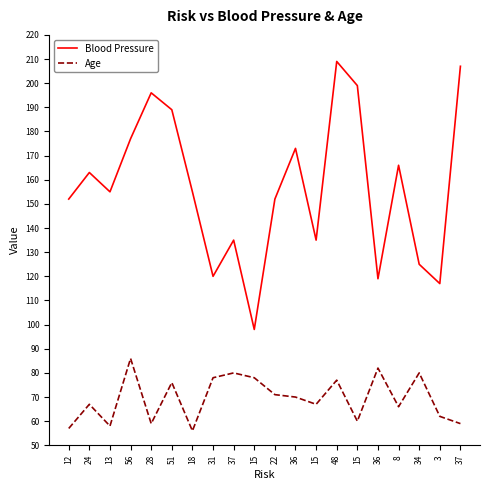

What is the difference between the second highest and second lowest values in the Blood Pressure series?

90